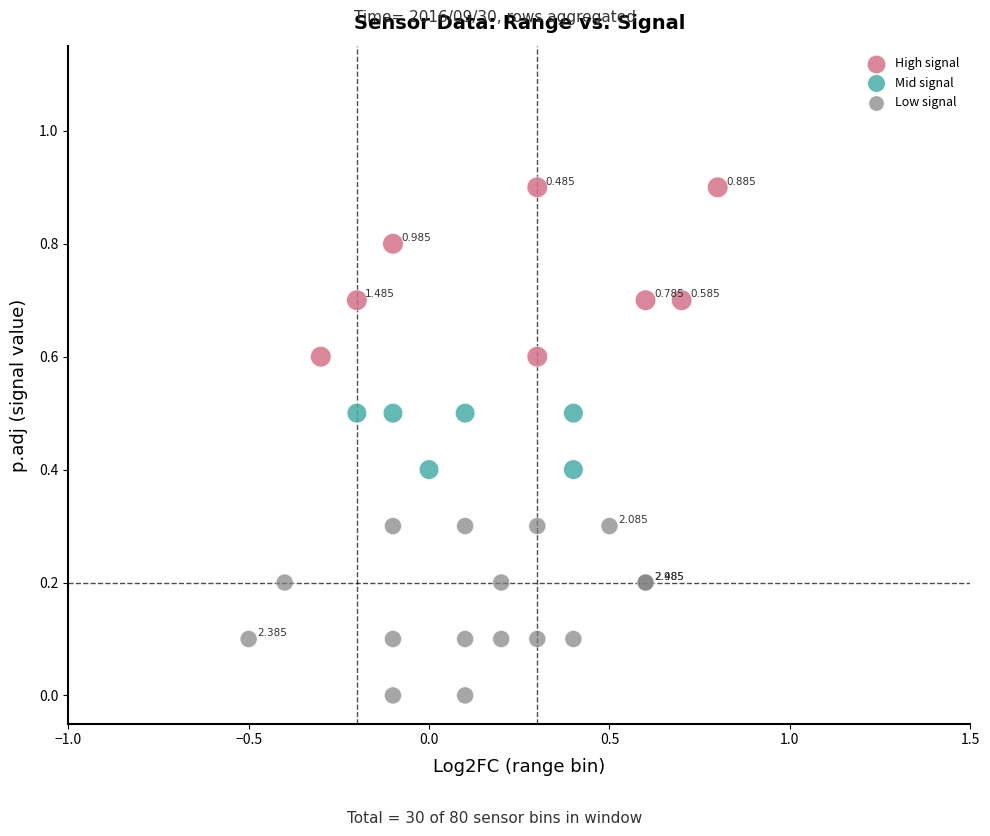

Which series reaches the minimum Y coordinate?

Low signal